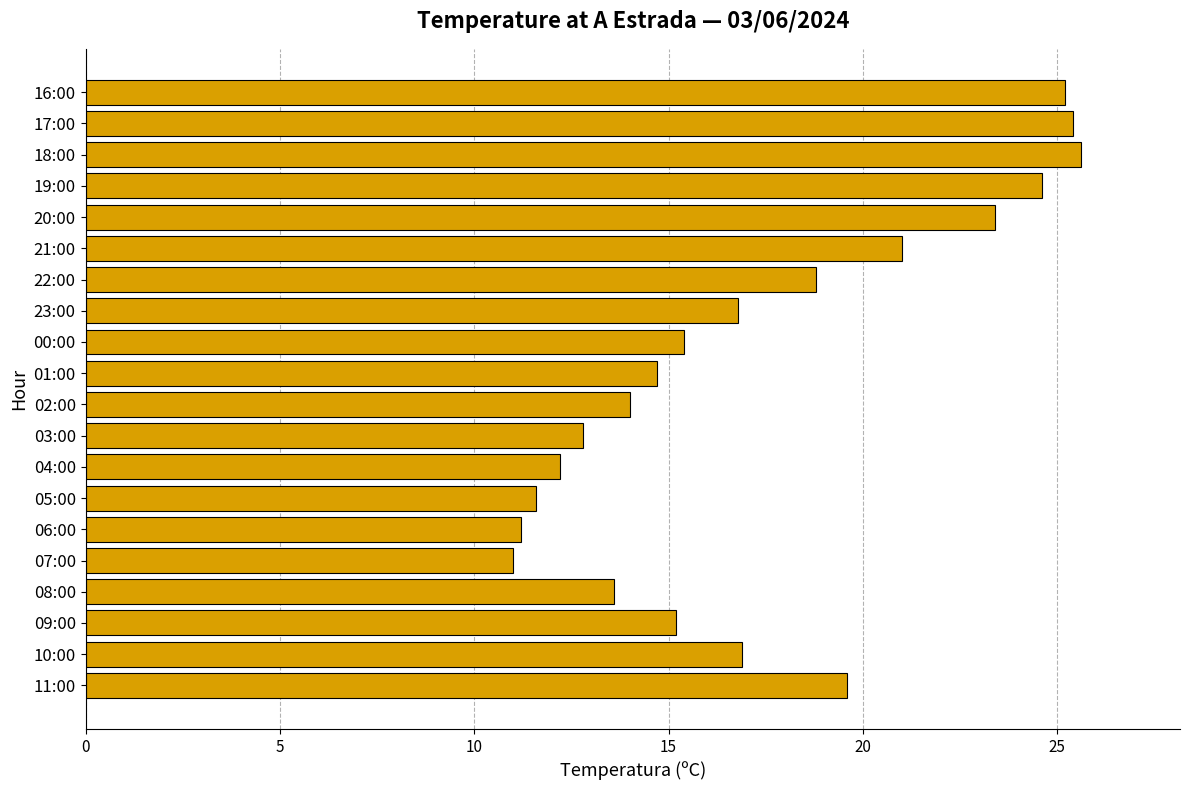

How many data points are less than 16?

10